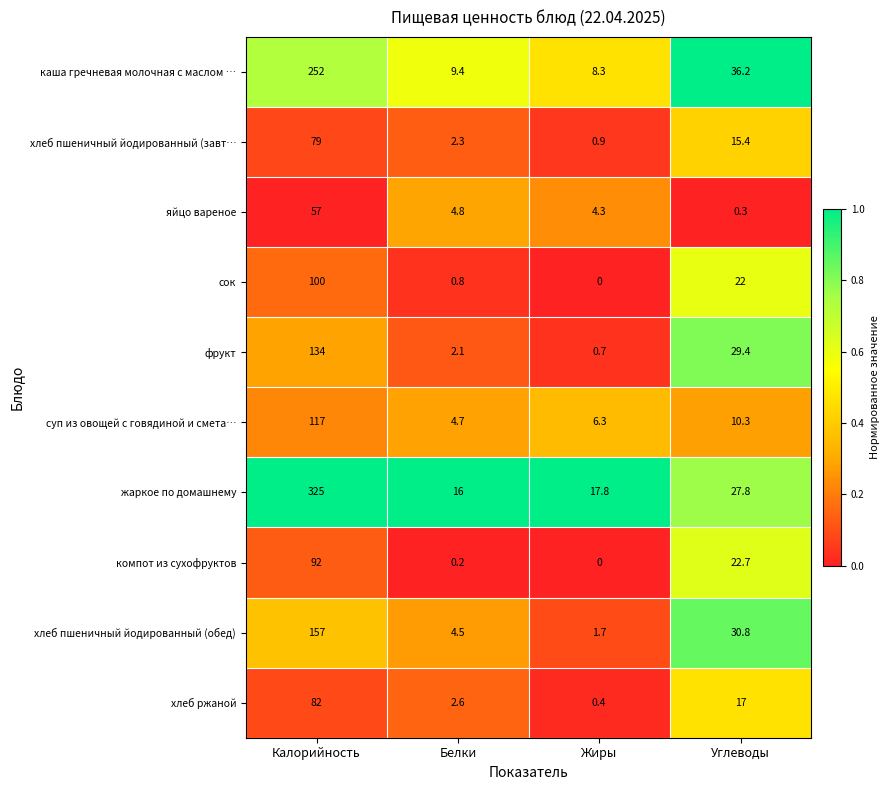

The value of жаркое по домашнему at Жиры is 17.8. True or false?

True